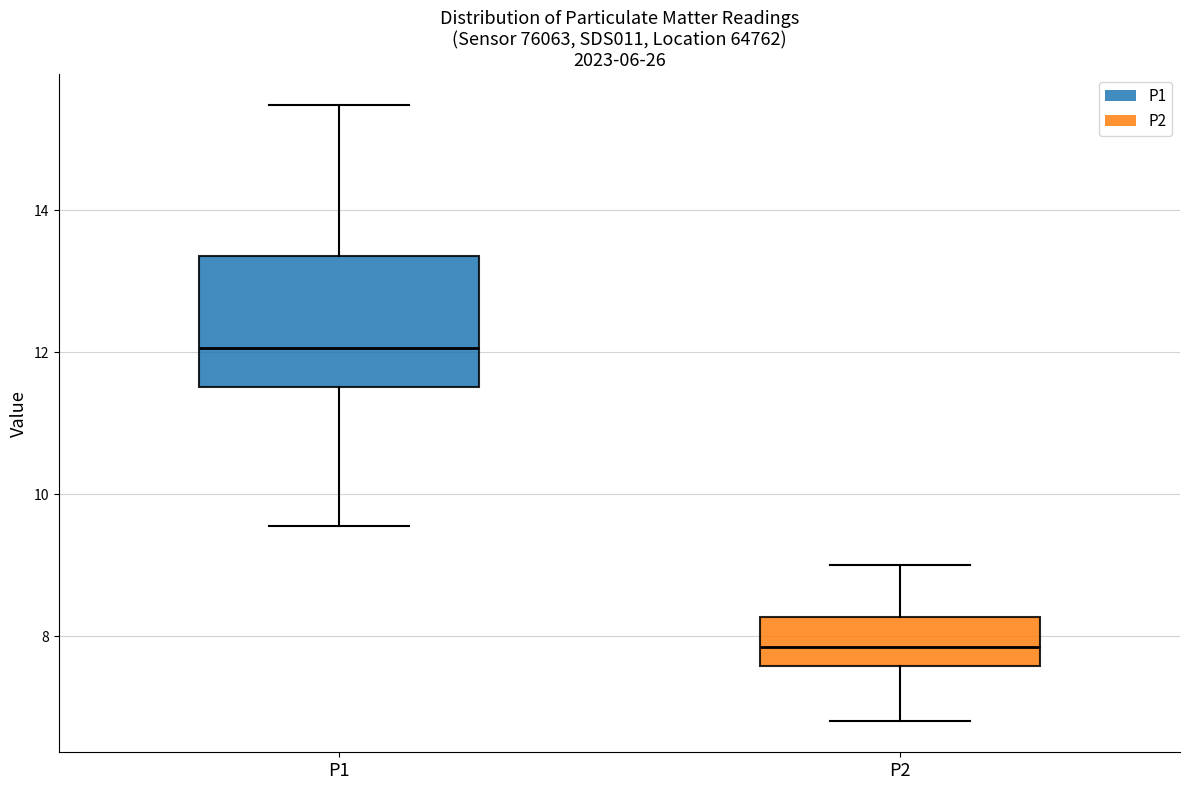

Reading left to right, read every box against the y-axis: the position of its median line, the range the box covers, and the ends of its whiskers. The values are not printed on the chart, so give them approximately, as read against the axis.

P1: median 12.0, box 11.6 to 13.4, whiskers 9.6 to 15.4
P2: median 7.8, box 7.6 to 8.2, whiskers 6.8 to 9.0